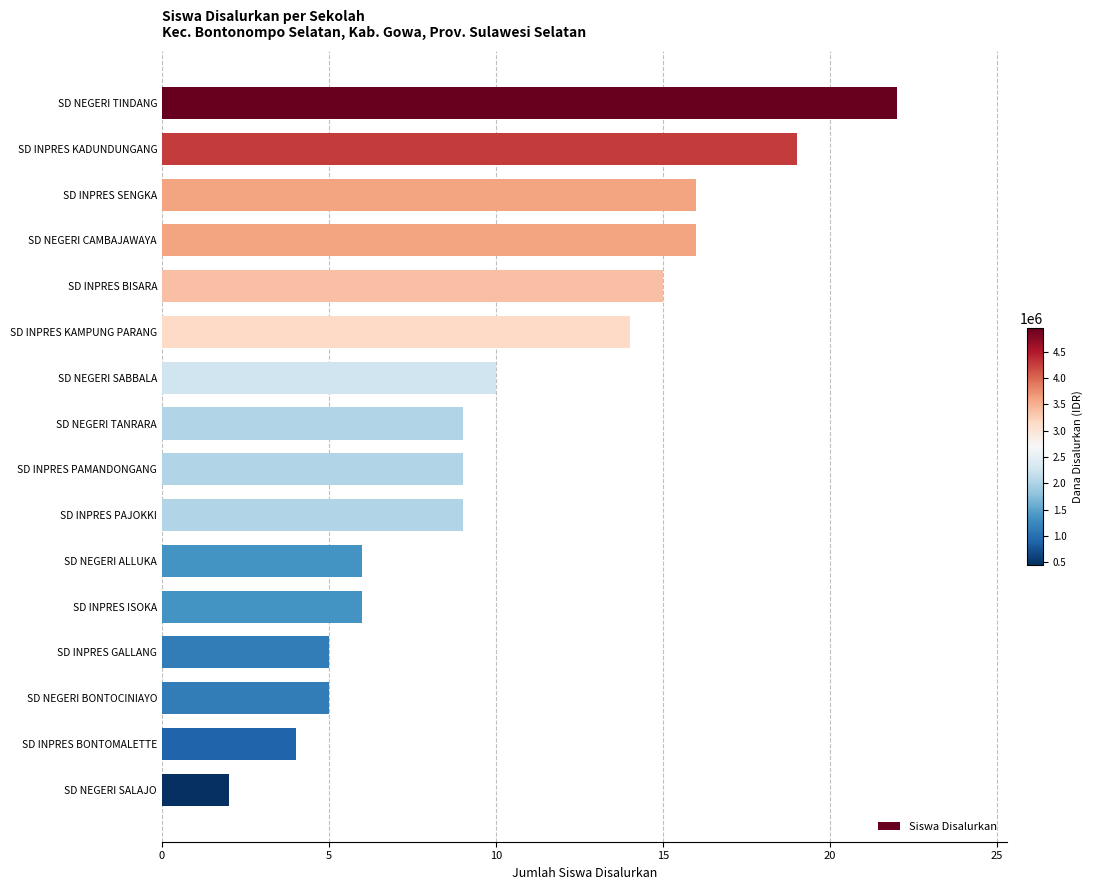

What is the difference between the second highest and minimum values?

17